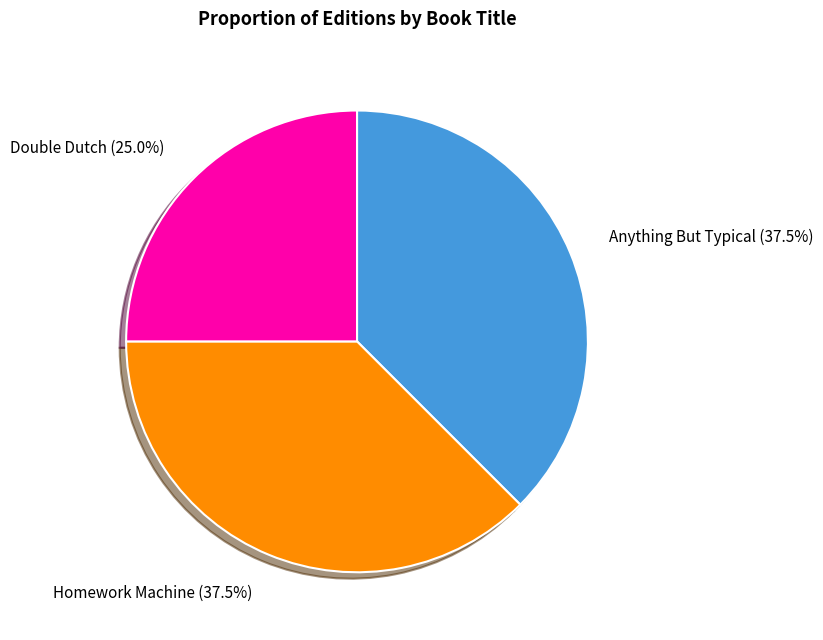

The Double Dutch slice represents 38% of the pie. True or false?

False